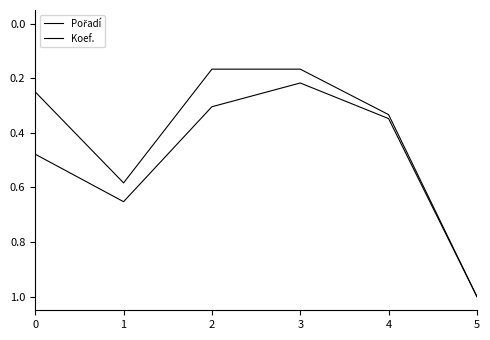

True or false: Koef. and Pořadí cross at least once.

False